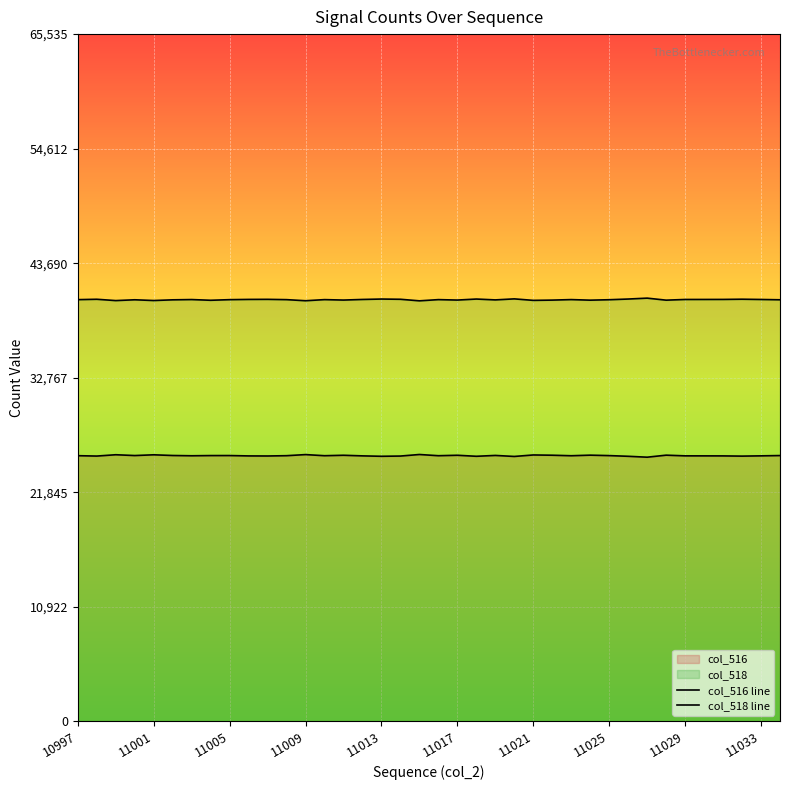

Reading left to right, list all the values displayed in this chart.

col_516 line: 25326	25290	25416	25339	25410	25344	25318	25337	25339	25304	25297	25326	25430	25324	25366	25308	25269	25291	25439	25324	25366	25269	25350	25253	25395	25370	25321	25376	25334	25268	25182	25375	25310	25308	25305	25285	25310	25339
col_518 line: 40209	40245	40119	40196	40125	40191	40217	40149	40207	40231	40238	40209	40105	40211	40169	40227	40266	40244	40096	40211	40169	40266	40185	40282	40140	40165	40214	40159	40201	40267	40353	40160	40225	40227	40230	40250	40225	40196